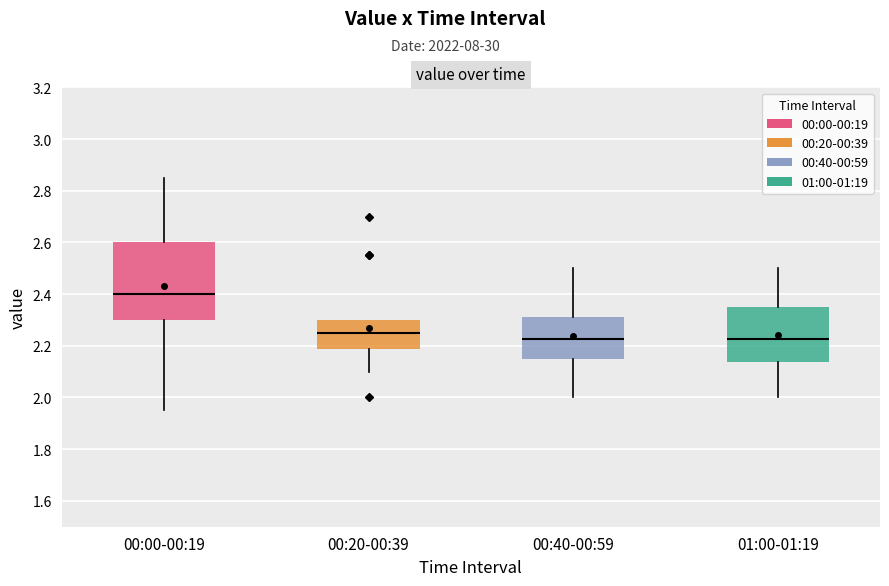

Where does the upper whisker of the box for 00:00-00:19 end on the y-axis? The values are not printed on the chart, so give them approximately, as read against the axis.

2.86